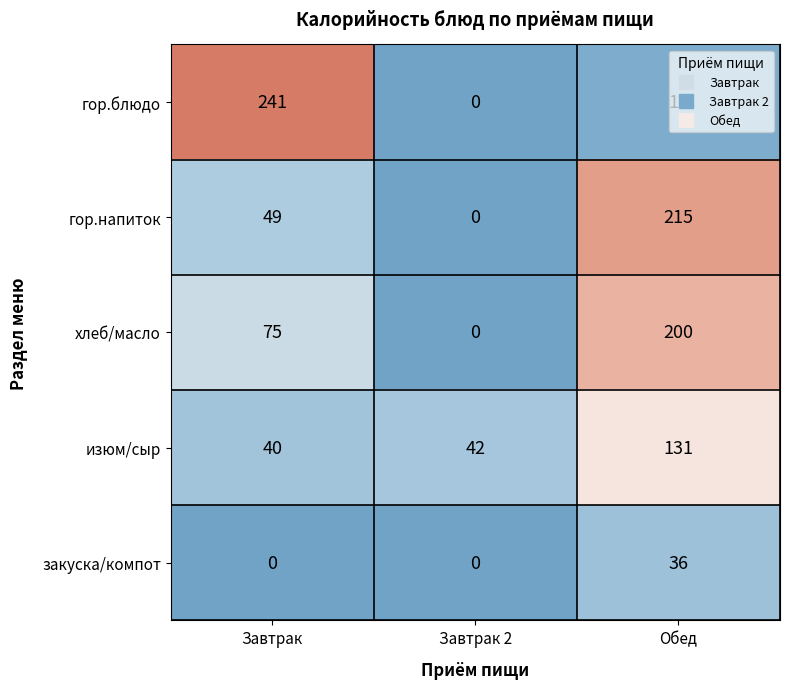

At which label does гор.напиток reach its minimum?

Завтрак 2